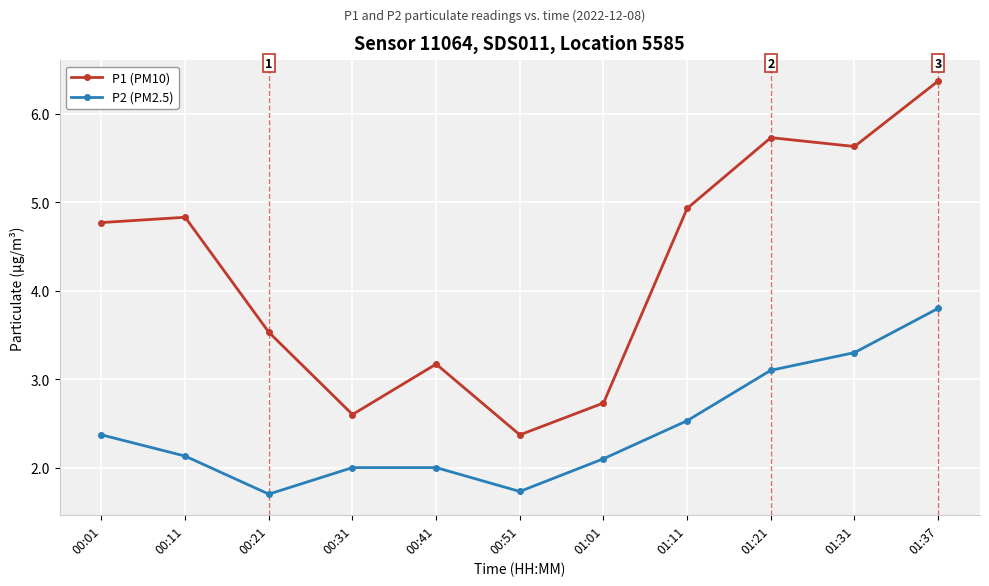

What are all the series names shown in the legend?

P1 (PM10), P2 (PM2.5)